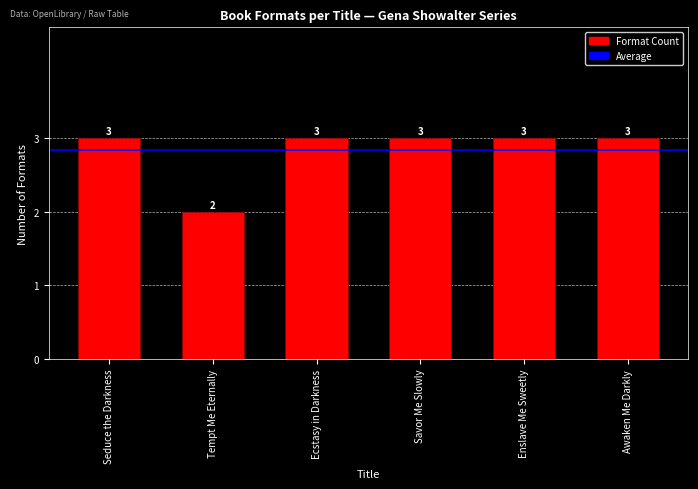

Is it true that the value at Tempt Me Eternally is 3?

False